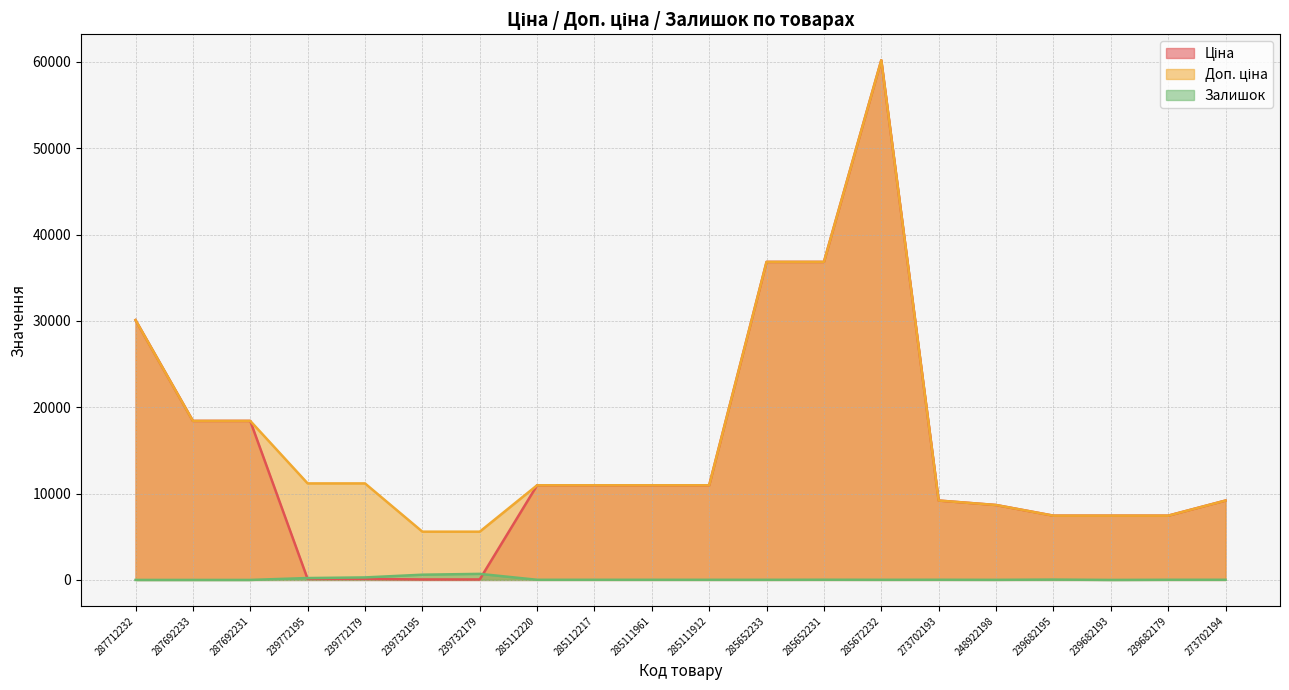

What is the label of the 6th point from the right?

273702193